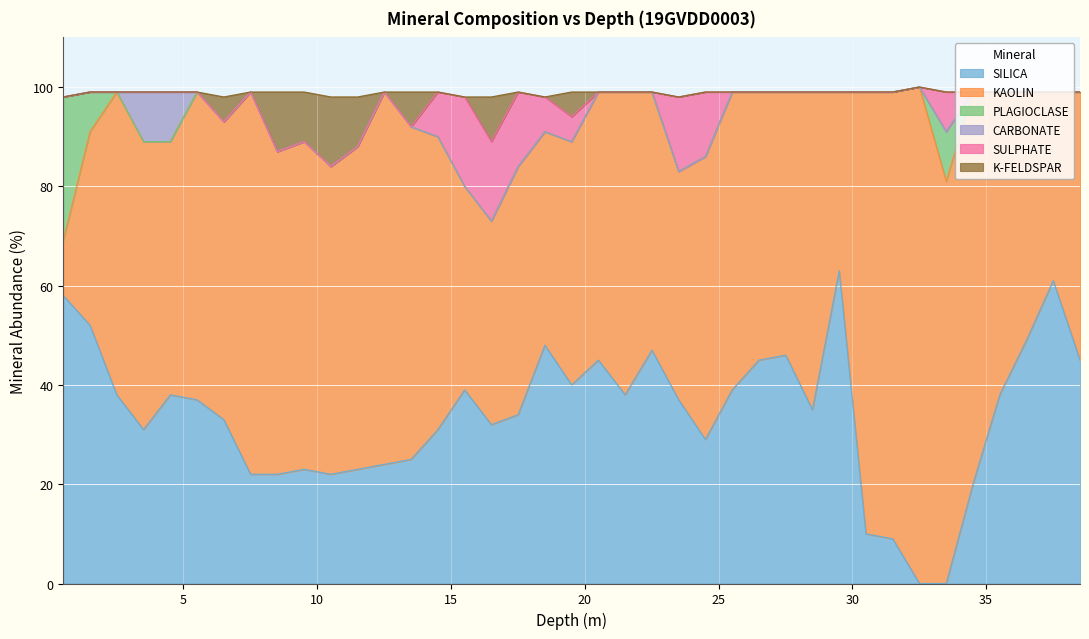

Reading left to right, extract all data points from this chart.

SILICA: 58	52	38	31	38	37	33	22	22	23	22	23	24	25	31	39	32	34	48	40	45	38	47	37	29	39	45	46	35	63	10	9	0	0	20	38	49	61	45
KAOLIN: 11	39	61	58	51	62	60	77	65	66	62	65	75	67	59	41	41	50	43	49	54	61	52	46	57	60	54	53	64	36	89	90	100	81	79	61	50	38	54
PLAGIOCLASE: 29	8	0	0	0	0	0	0	0	0	0	0	0	0	0	0	0	0	0	0	0	0	0	0	0	0	0	0	0	0	0	0	0	10	0	0	0	0	0
CARBONATE: 0	0	0	10	10	0	0	0	0	0	0	0	0	0	0	0	0	0	0	0	0	0	0	0	0	0	0	0	0	0	0	0	0	0	0	0	0	0	0
SULPHATE: 0	0	0	0	0	0	0	0	0	0	0	0	0	0	9	18	16	15	7	5	0	0	0	15	13	0	0	0	0	0	0	0	0	8	0	0	0	0	0
K-FELDSPAR: 0	0	0	0	0	0	5	0	12	10	14	10	0	7	0	0	9	0	0	5	0	0	0	0	0	0	0	0	0	0	0	0	0	0	0	0	0	0	0